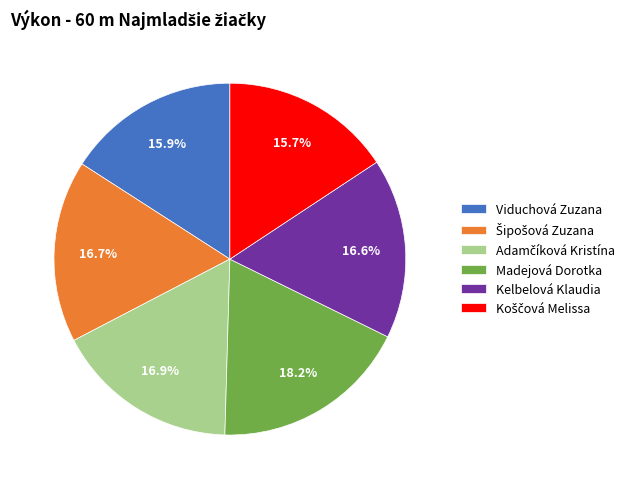

How much of the chart is everything except Madejová Dorotka?

81.8%